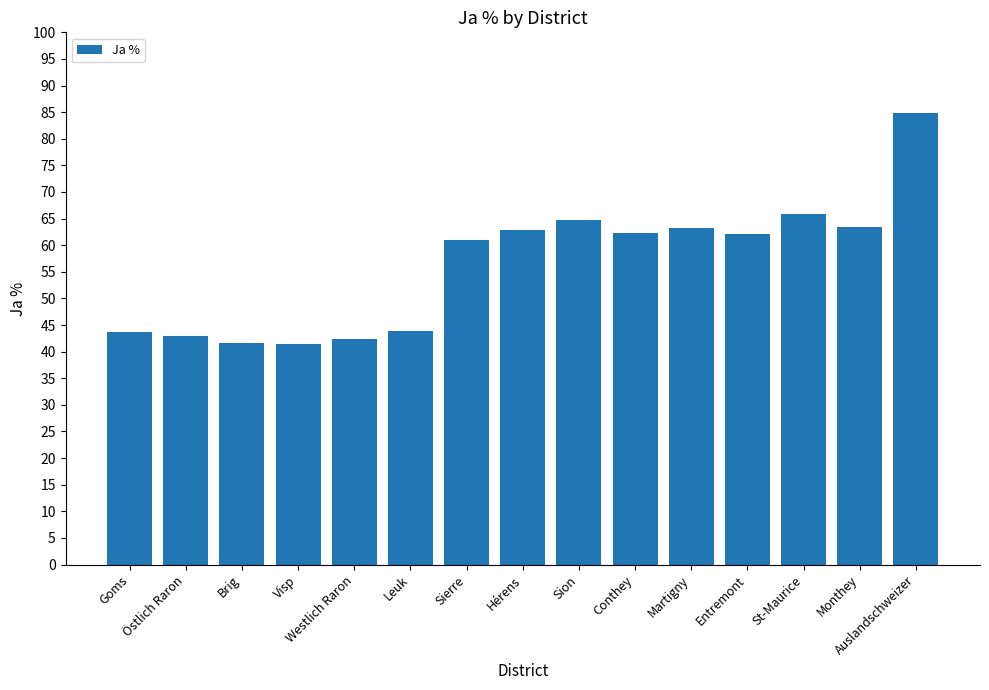

Which category has the highest value across all series?

Auslandschweizer